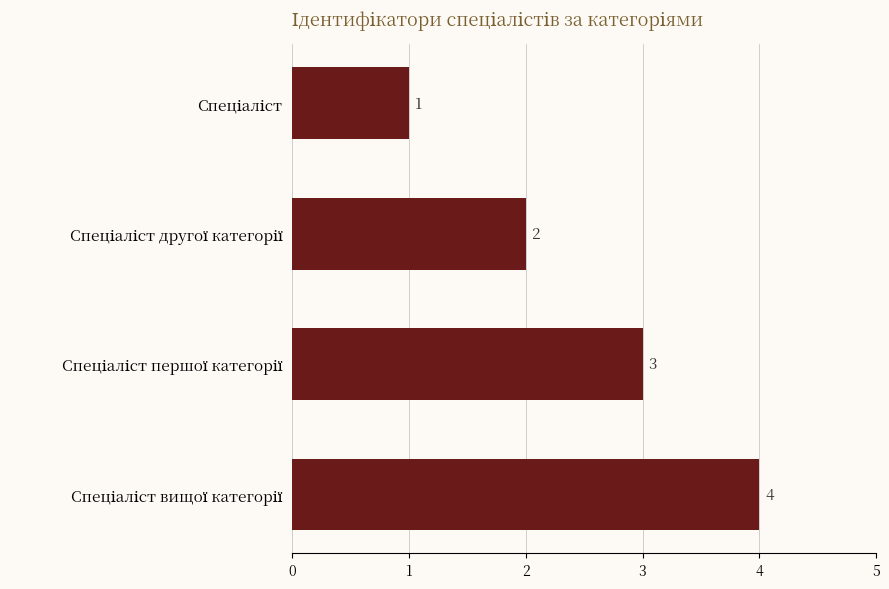

Count the values in the range 2 to 4.

3